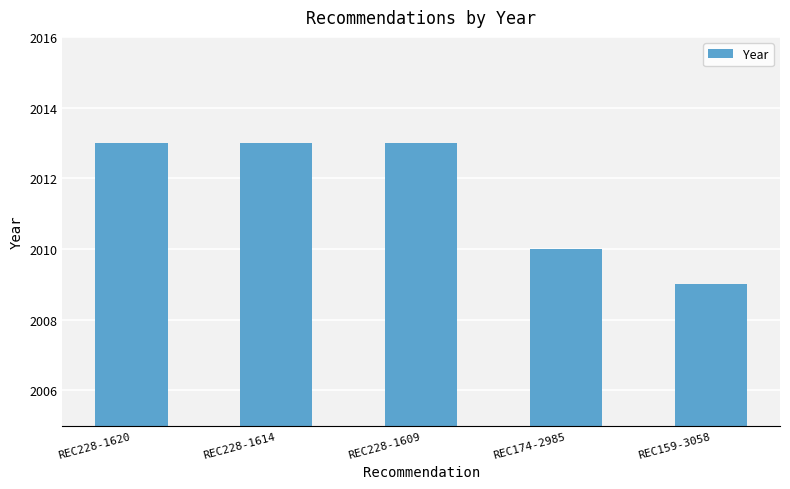

What is the approximate value at REC159-3058?

2009